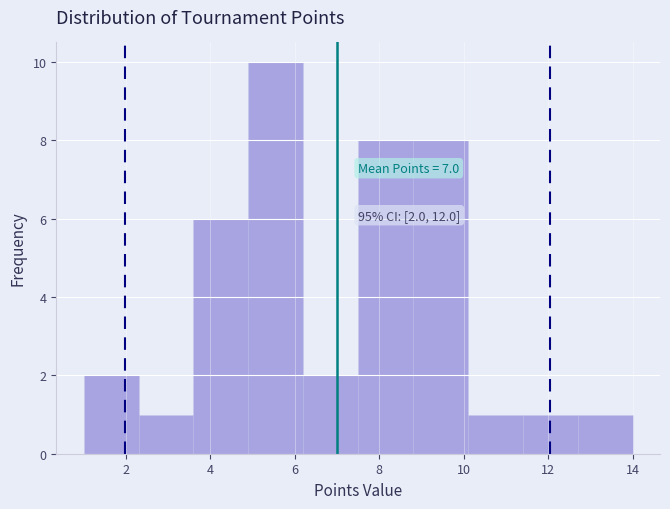

Over which range of the x-axis is the bar tallest?

4.9 to 6.2